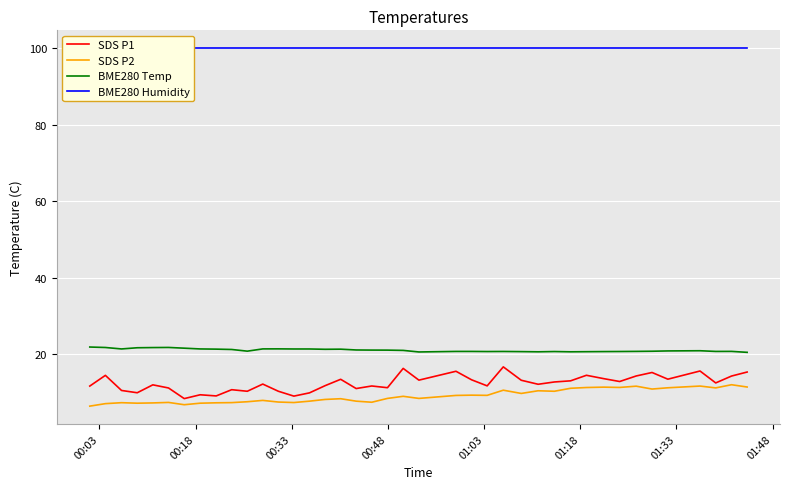

True or false: BME280 Temp and SDS P2 intersect in this chart.

False